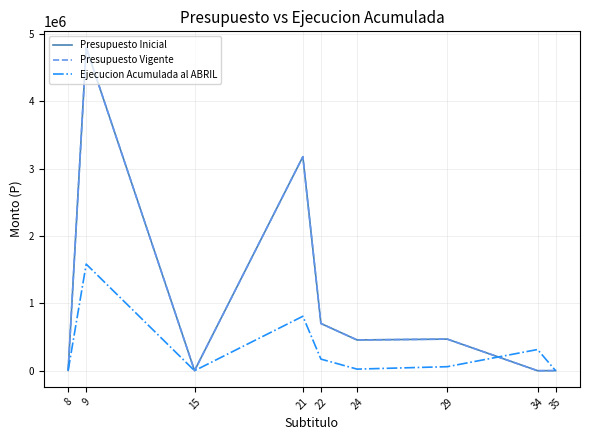

True or false: Ejecucion Acumulada al ABRIL has more than 1 points higher than both neighbors.

True